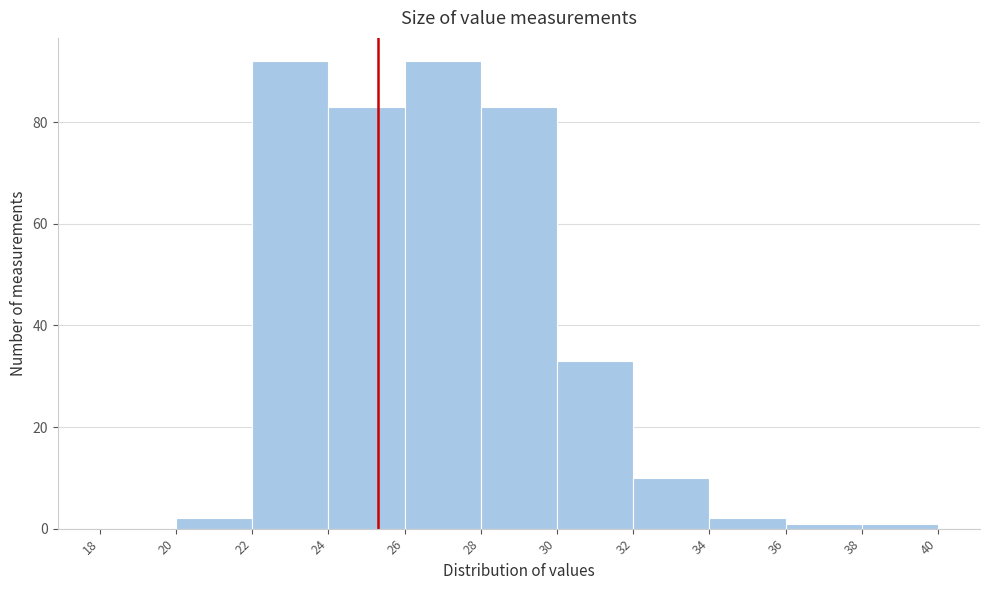

Reading left to right, list every bar in this chart as the range it spans on the x-axis followed by its height. The values are not printed on the chart, so give them approximately, as read against the axis.

18 to 20: 0
20 to 22: 2
22 to 24: 92
24 to 26: 84
26 to 28: 92
28 to 30: 84
30 to 32: 34
32 to 34: 10
34 to 36: 2
36 to 38: under 2
38 to 40: under 2